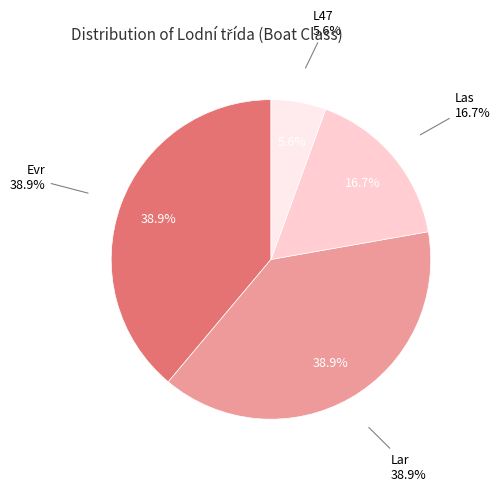

How many segments does this pie chart have?

4